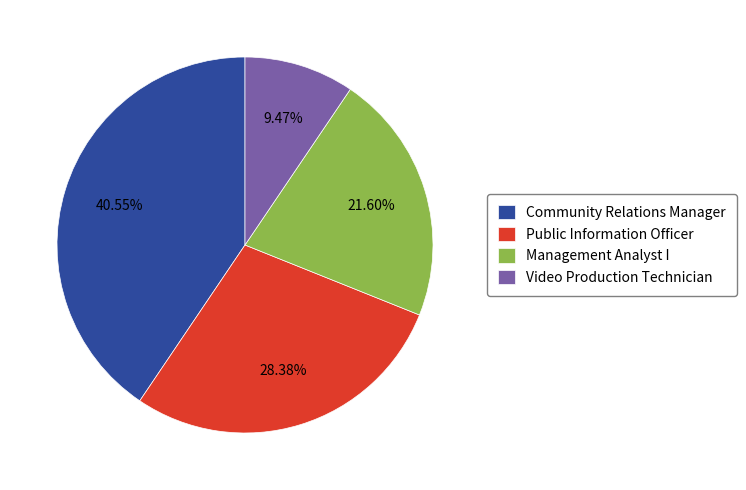

To the nearest percent, what is the difference between the Management Analyst I and Public Information Officer slice percentages?

7%